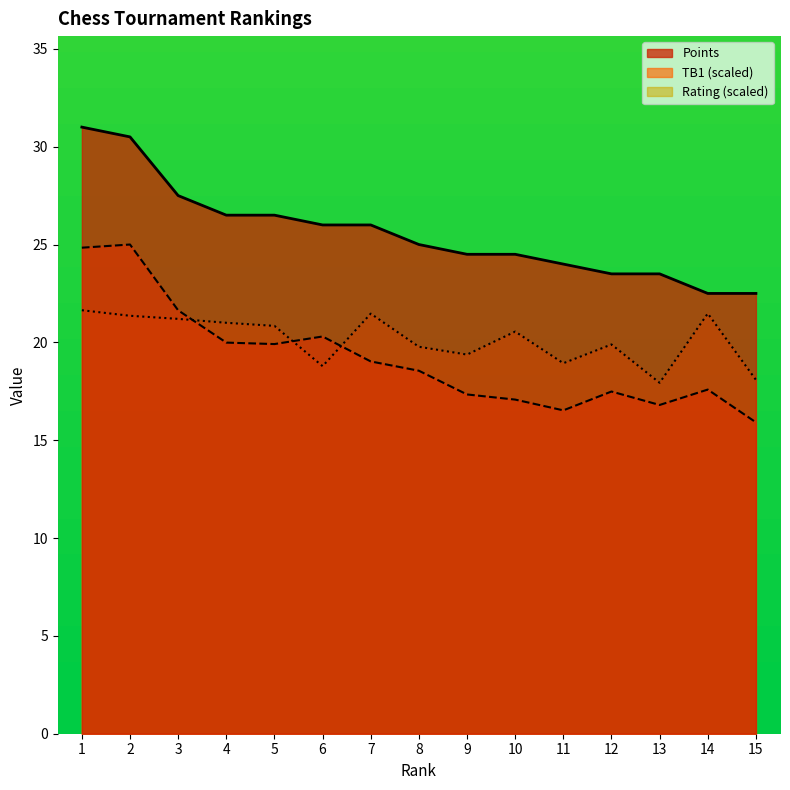

Does the chart have visible grid lines?

No